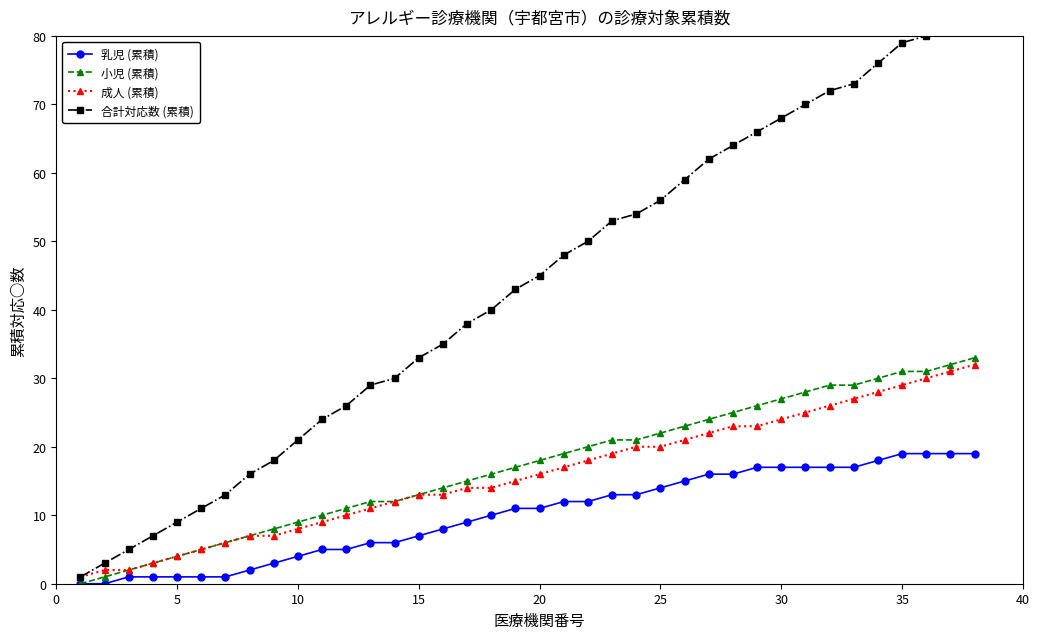

Does the chart have visible grid lines?

No